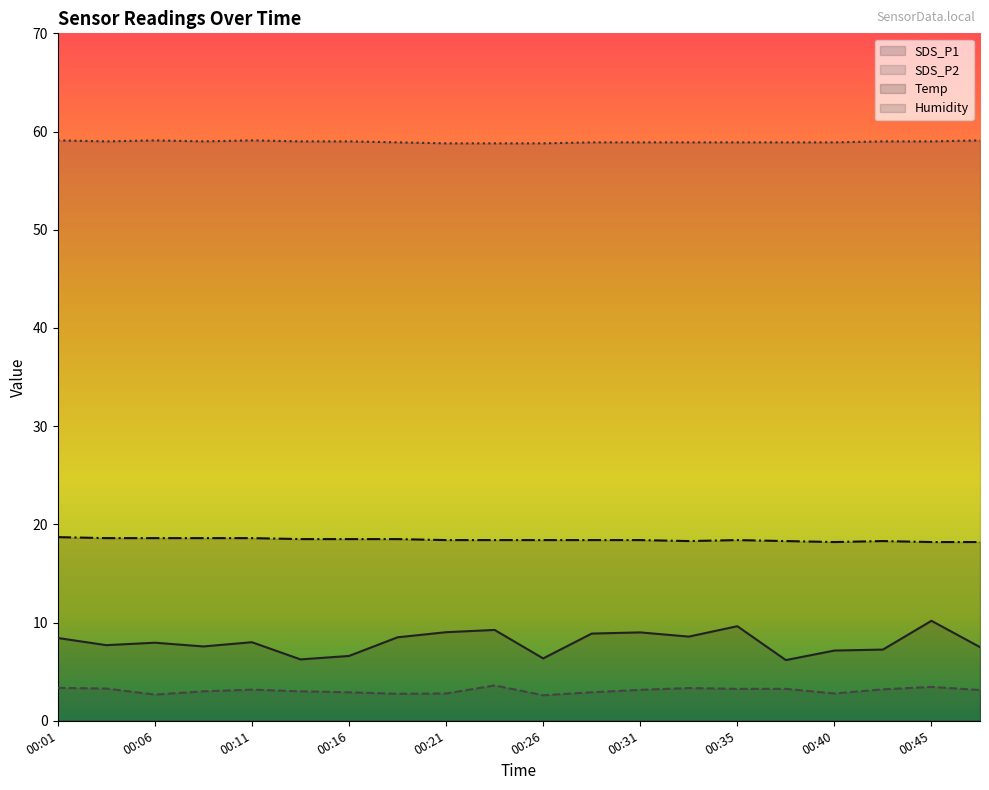

Does the chart display data point markers on the line(s)?

No